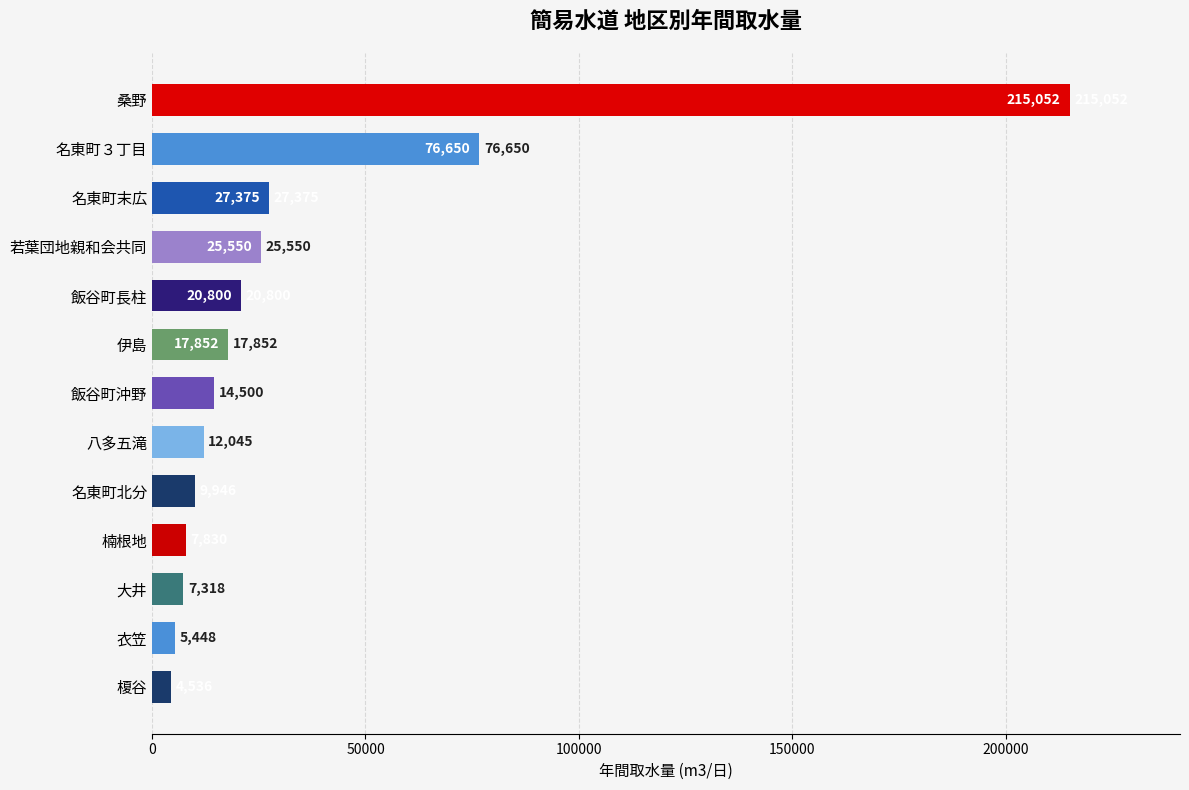

List the labels in order of value, smallest first.

榎谷, 衣笠, 大井, 楠根地, 名東町北分, 八多五滝, 飯谷町沖野, 伊島, 飯谷町長柱, 若葉団地親和会共同, 名東町末広, 名東町３丁目, 桑野